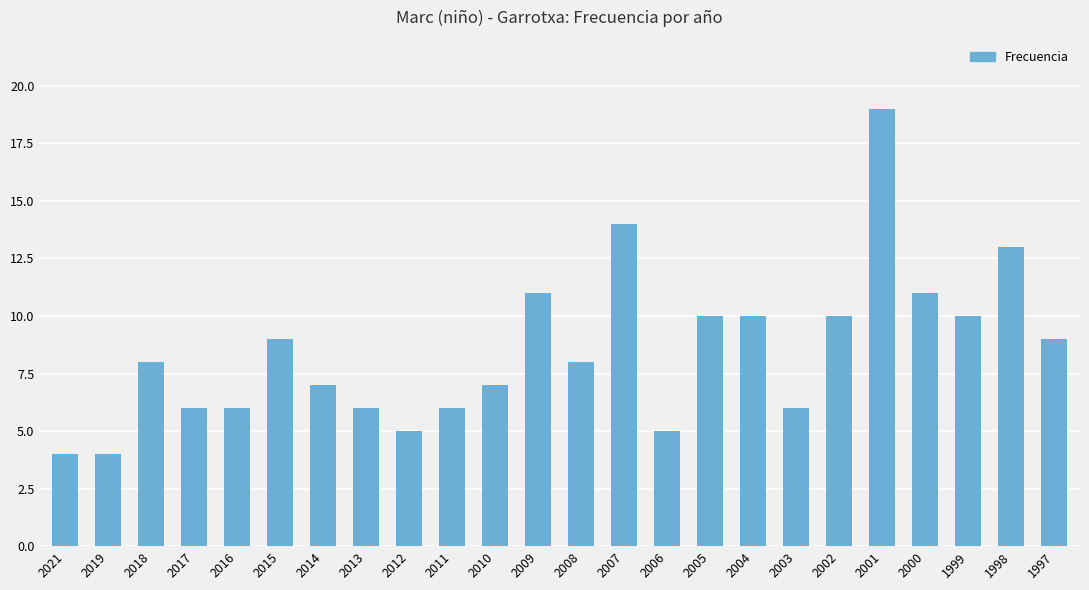

How many bars are there in total?

24